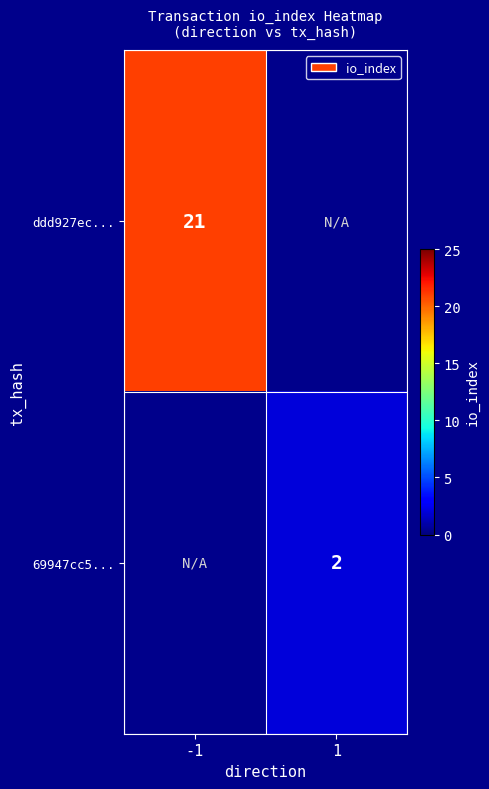

True or false: ddd927ec... has a value of 34 at -1.

False